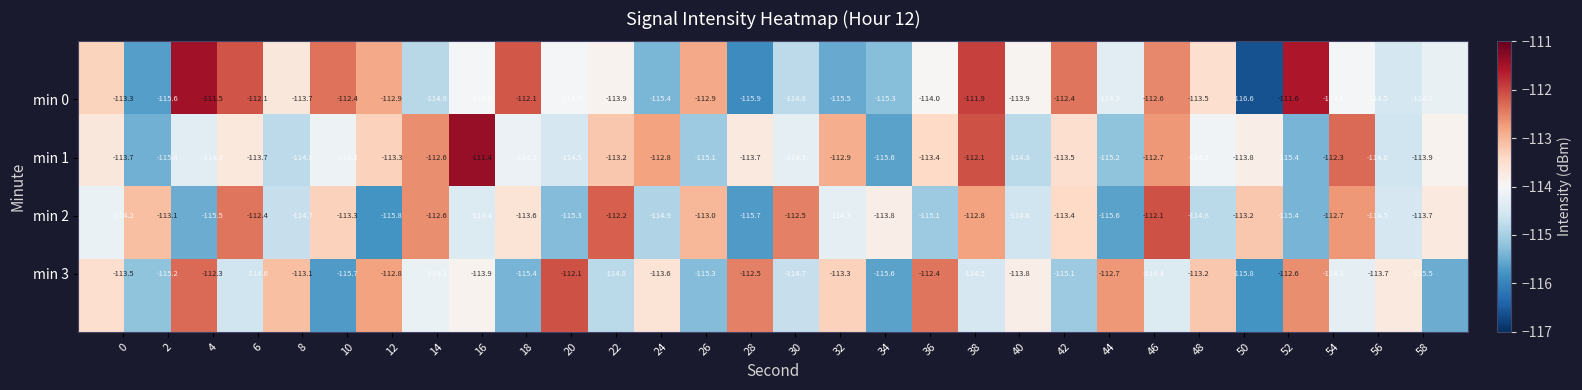

What is the maximum value shown in the chart?

-111.4